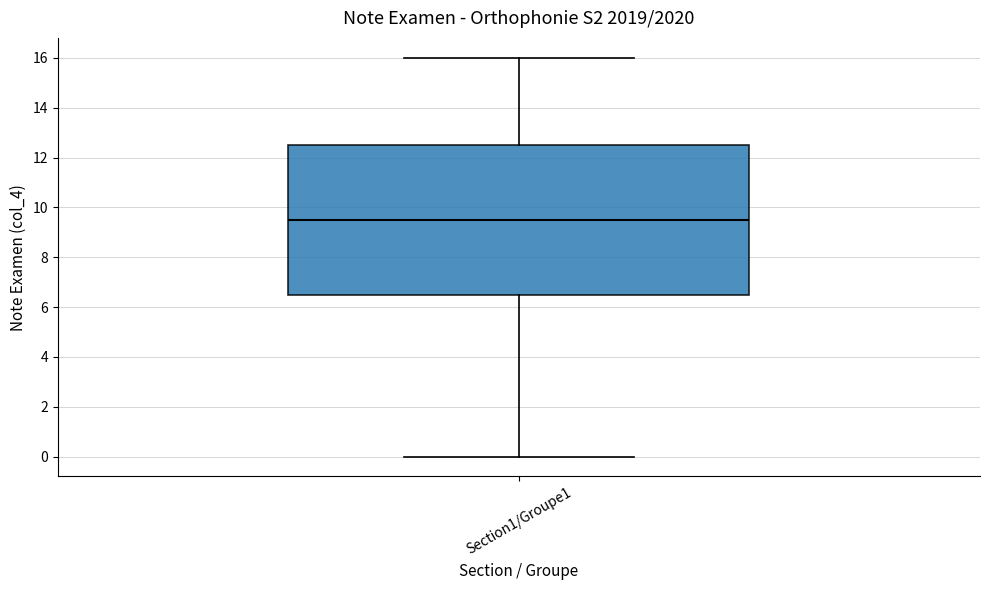

Where does the upper whisker of the box for Section1/Groupe1 end on the y-axis? The values are not printed on the chart, so give them approximately, as read against the axis.

16.0